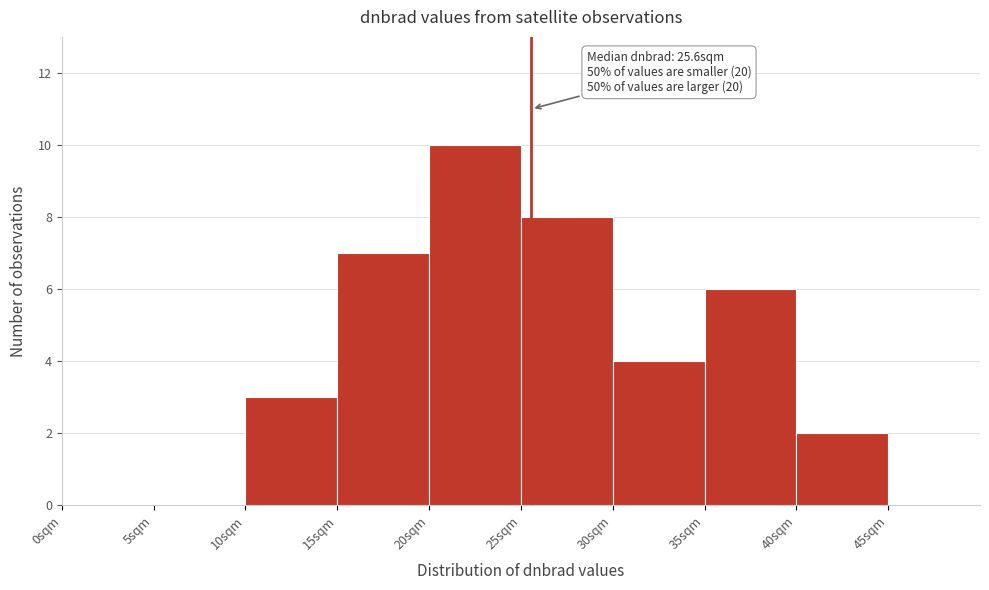

Over which range of the x-axis is the bar tallest?

20 to 25